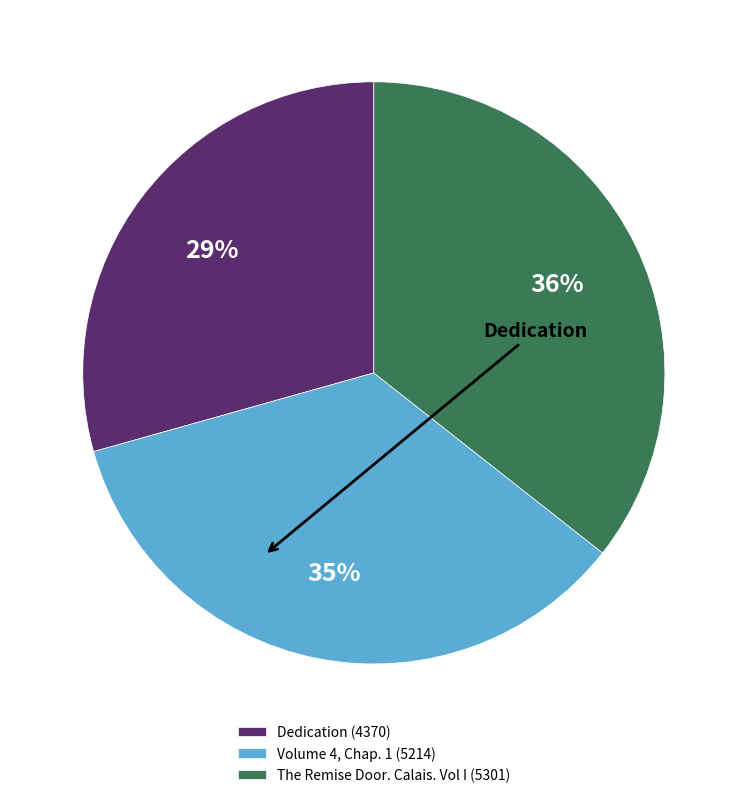

Do Dedication and Volume 4, Chap. 1 together represent more than half of the pie?

Yes